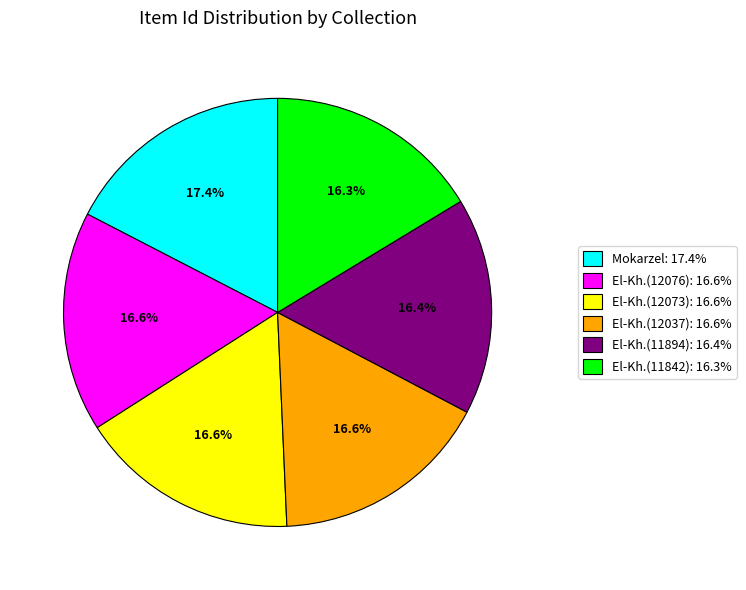

Is the sum of El-Kh.(12037): 16.6% and El-Kh.(11894): 16.4% greater than half?

No